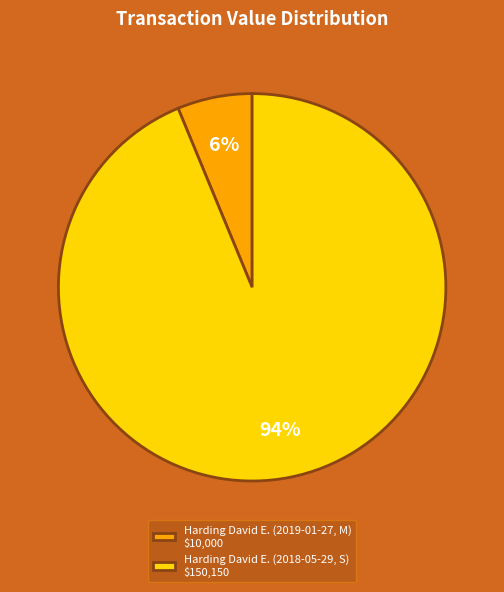

Combined, do Harding David E. (2018-05-29, S) and Harding David E. (2019-01-27, M) account for over 50%?

Yes